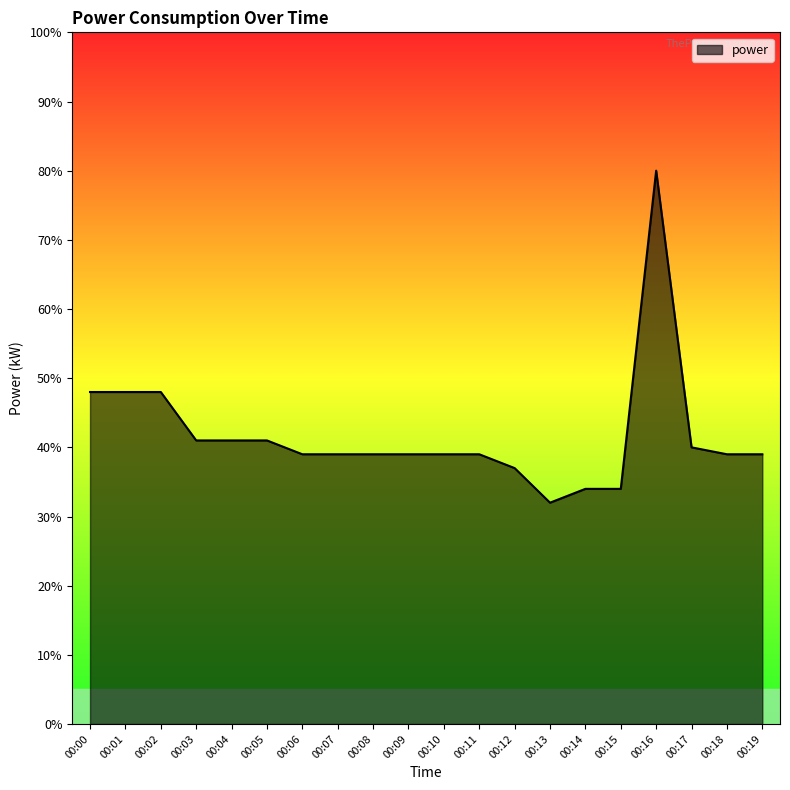

Does the chart have visible grid lines?

No